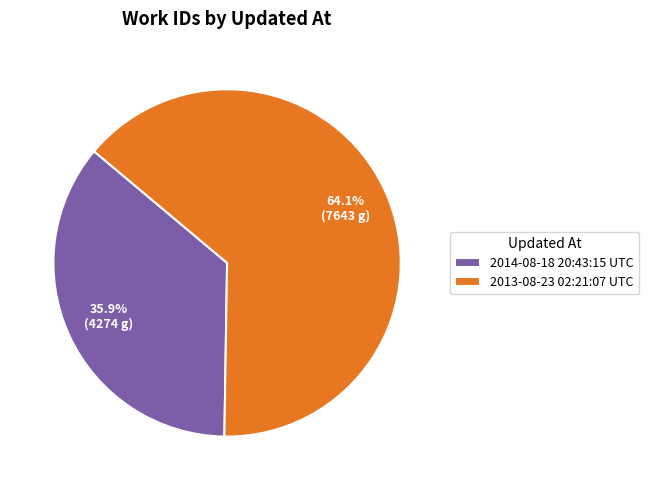

Is it true that 2014-08-18 20:43:15 UTC is 36% of the pie?

True